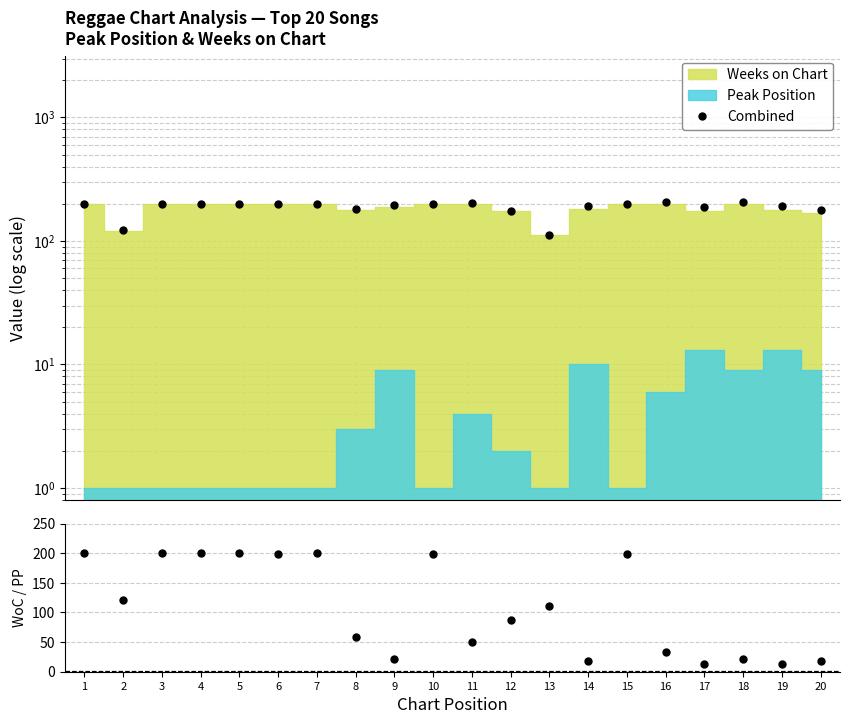

True or false: the data shows 95 at 6.

False